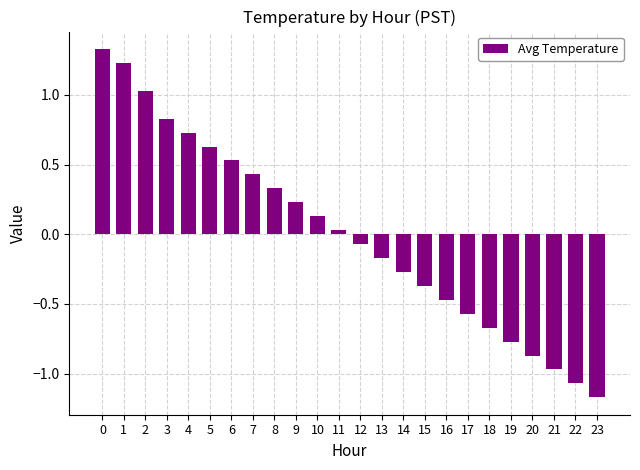

At which label is the value closest to 0?

11